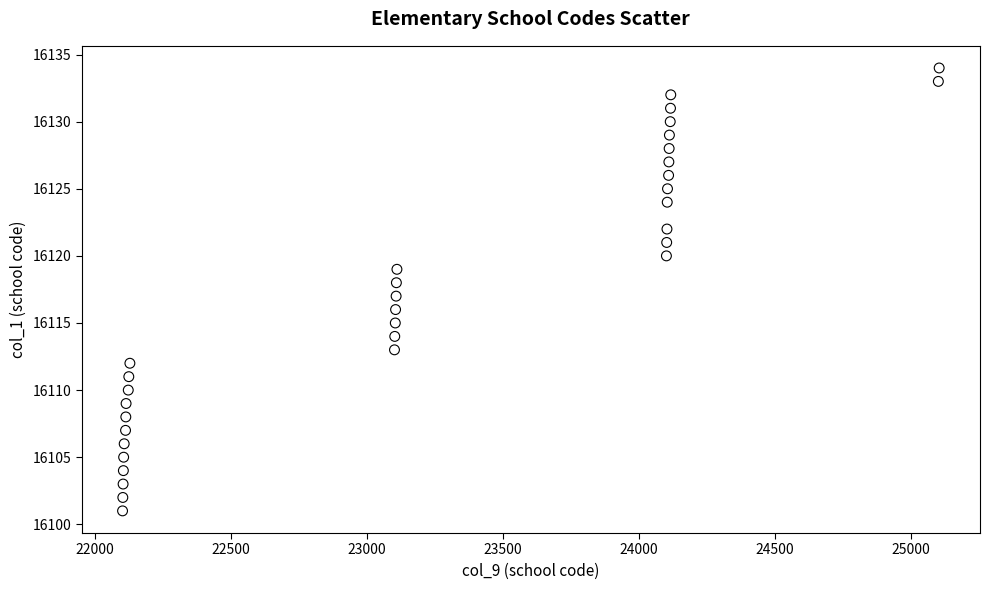

What is the range of X values (max minus min)?

3003